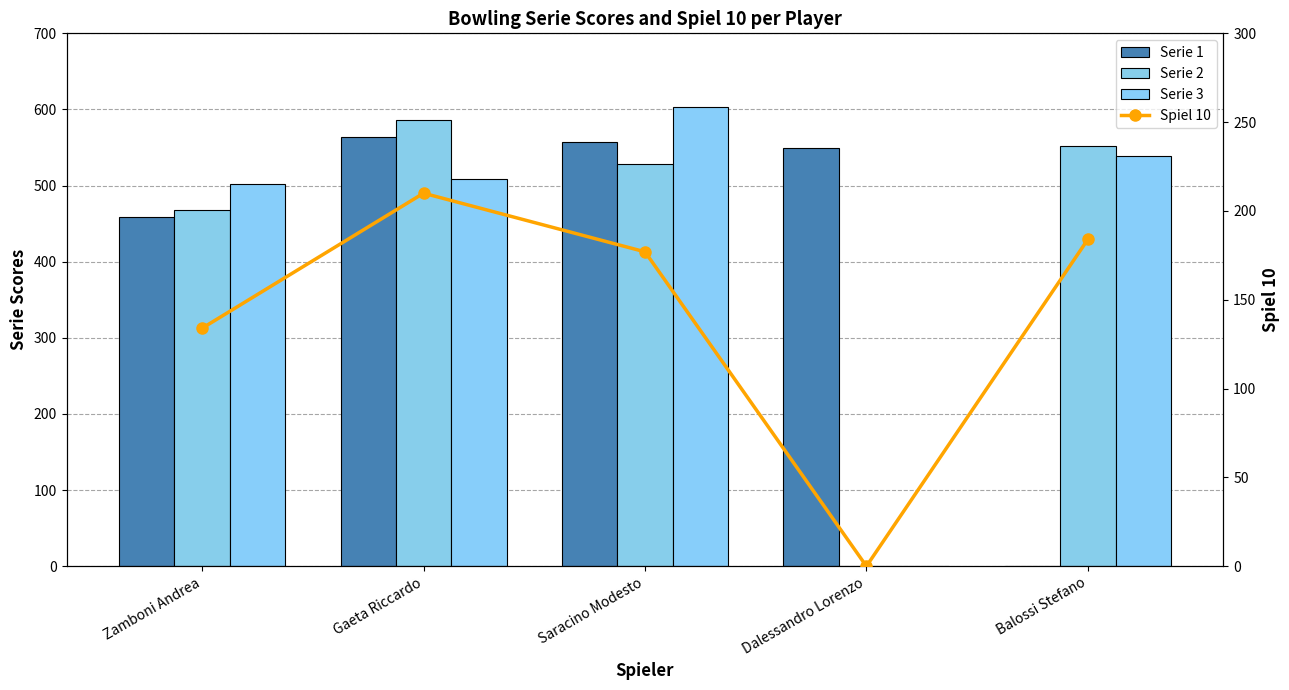

Rank the series by their maximum value, from lowest to highest.

Spiel 10, Serie 1, Serie 2, Serie 3